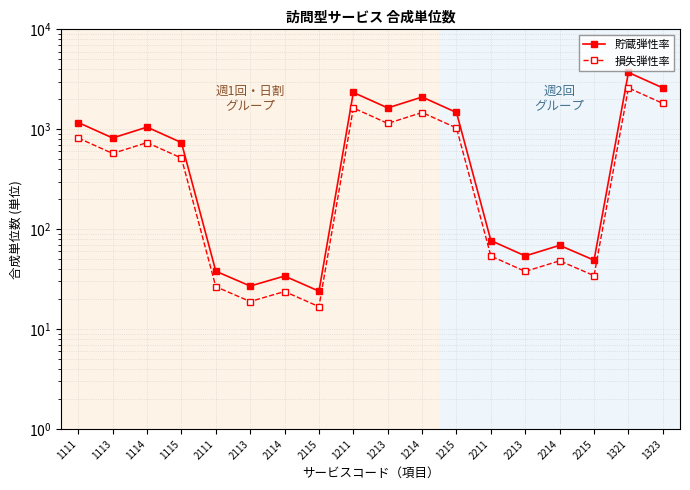

True or false: 損失弾性率 has a value of 48.3 at 2214.

True